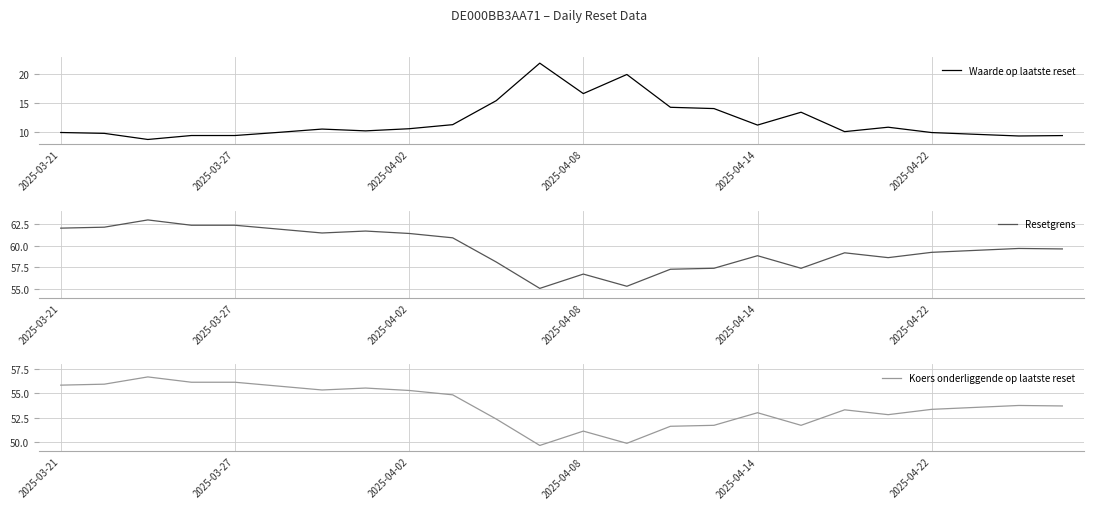

What is the highest value of the Waarde op laatste reset series?

21.9